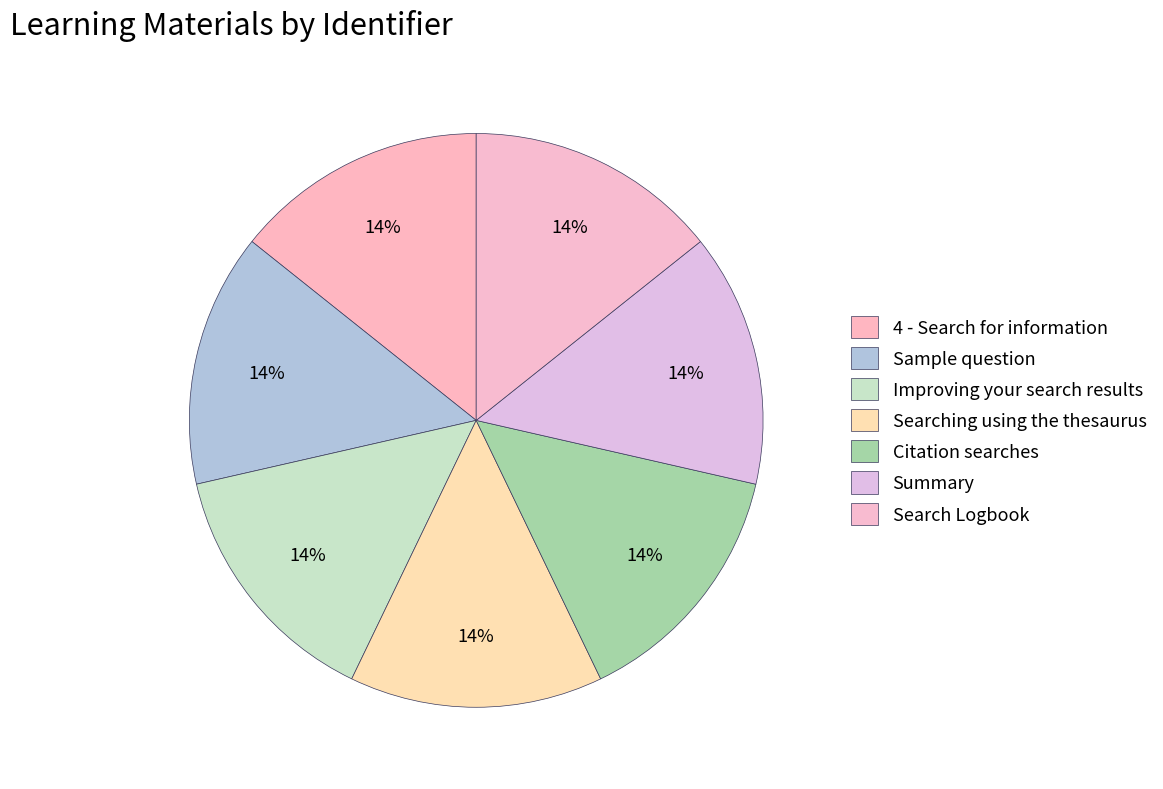

Rank the categories by value from lowest to highest.

4 - Search for information, Sample question, Improving your search results, Searching using the thesaurus, Citation searches, Summary, Search Logbook